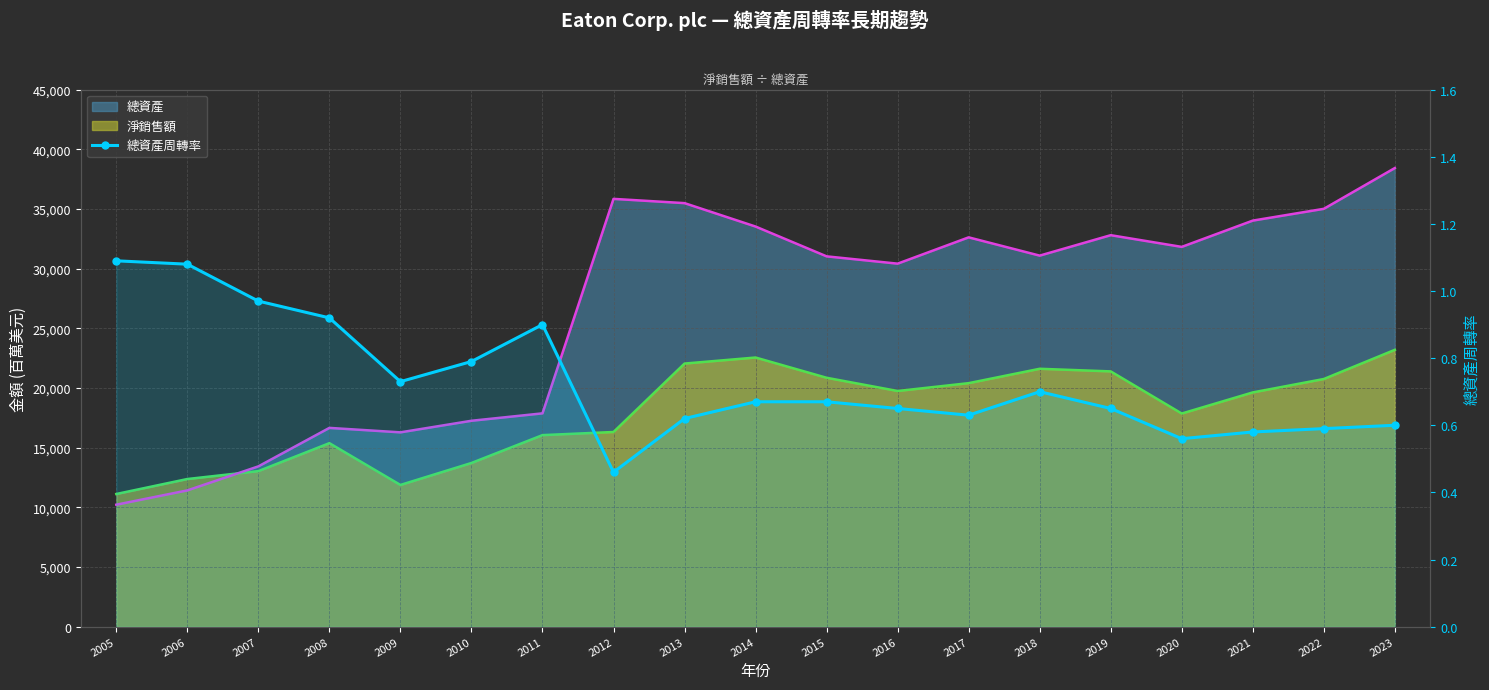

Read the value at 2015.

0.7